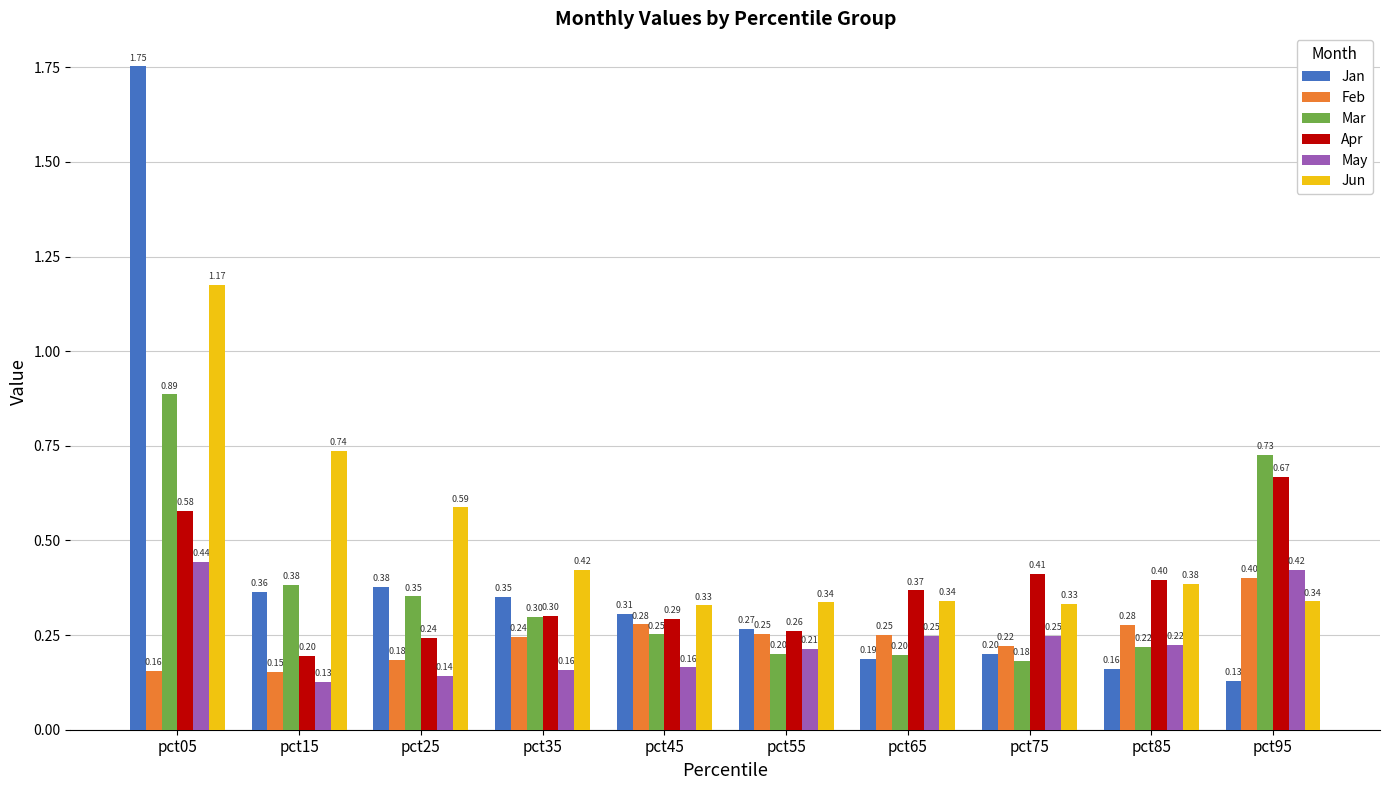

Which series has the widest spread of values?

Jan